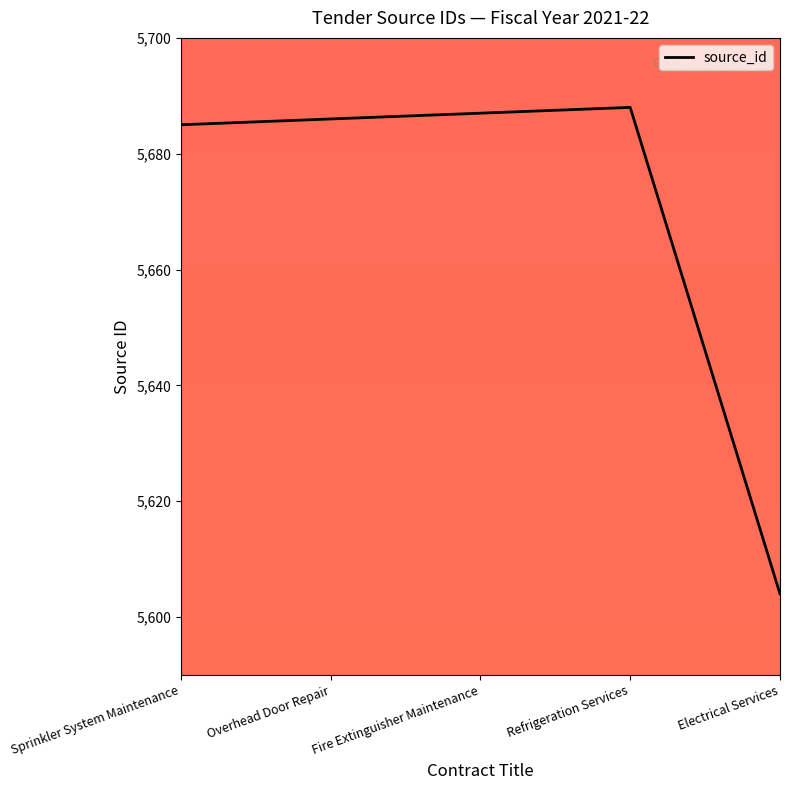

True or false: the data has more than 0 interior local peaks.

True